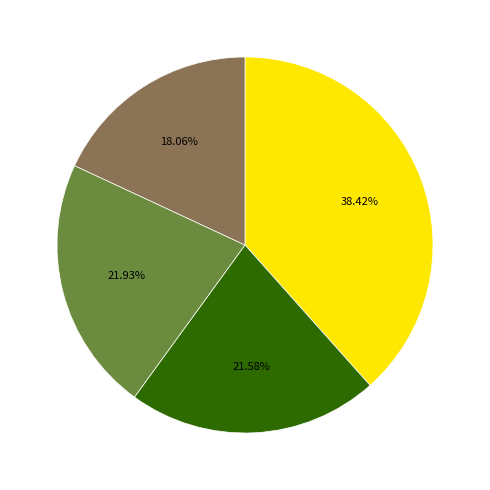

Is there a majority slice in this chart?

No